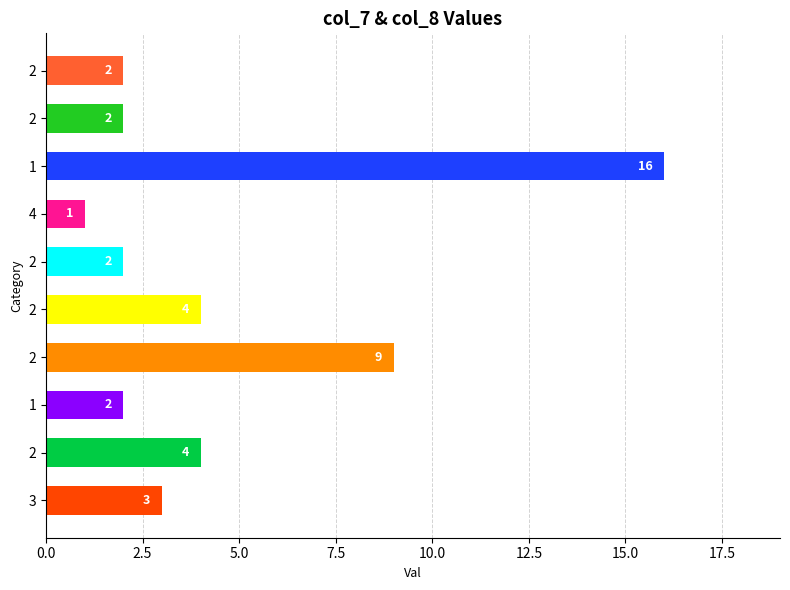

Which category has the lowest value across all series?

4